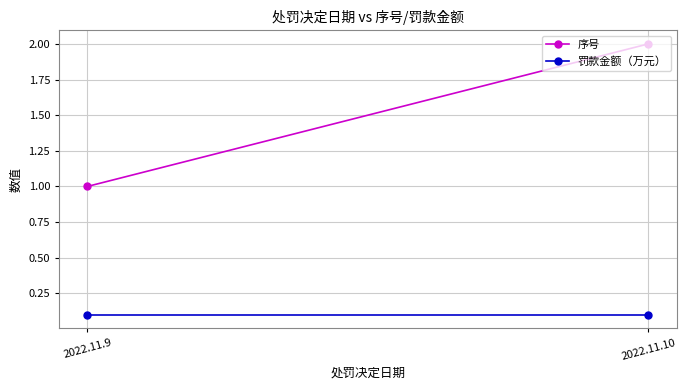

What is the smallest value displayed?

0.1